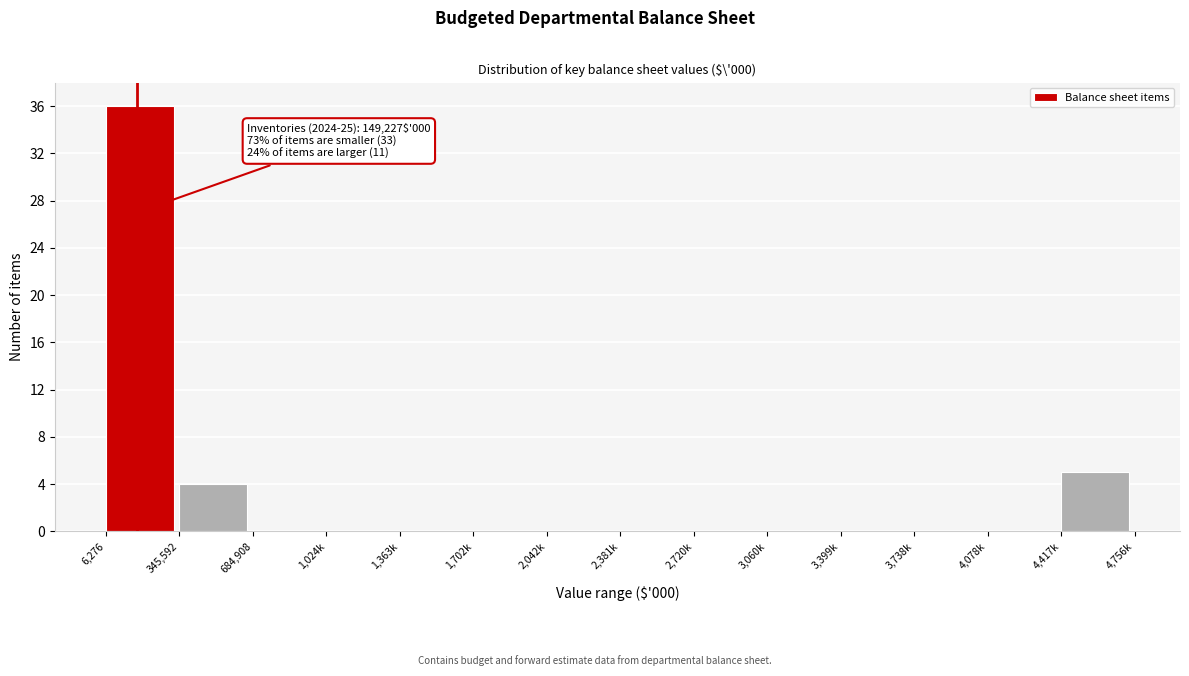

Reading left to right, extract all data points from this chart.

6,276=36	345,592=4	684,908=0	1,024k=0	1,363k=0	1,702k=0	2,042k=0	2,381k=0	2,720k=0	3,060k=0	3,399k=0	3,738k=0	4,078k=0	4,417k=5